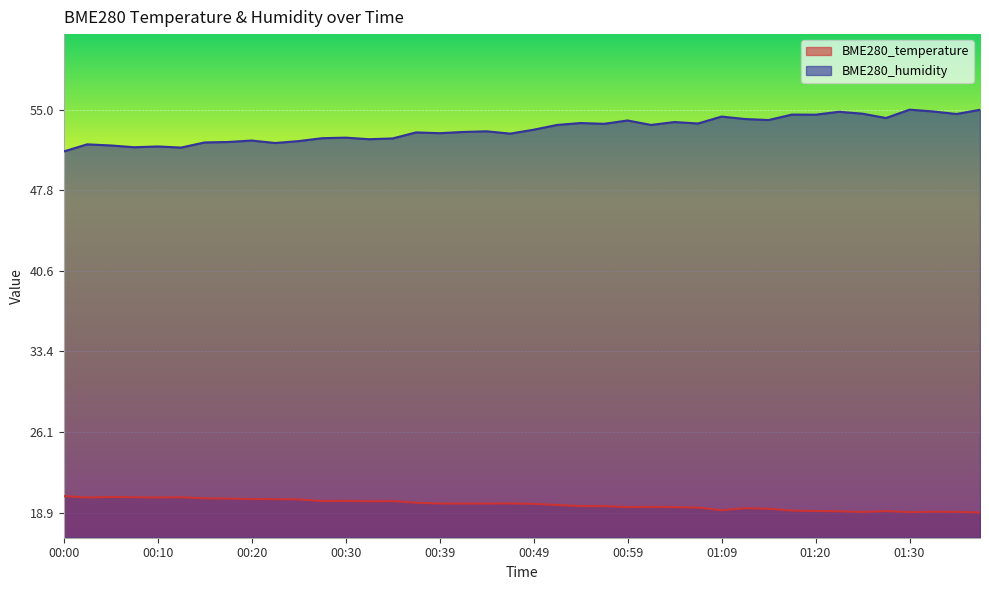

What is the difference between the second highest and second lowest values in the BME280_humidity series?

7.5